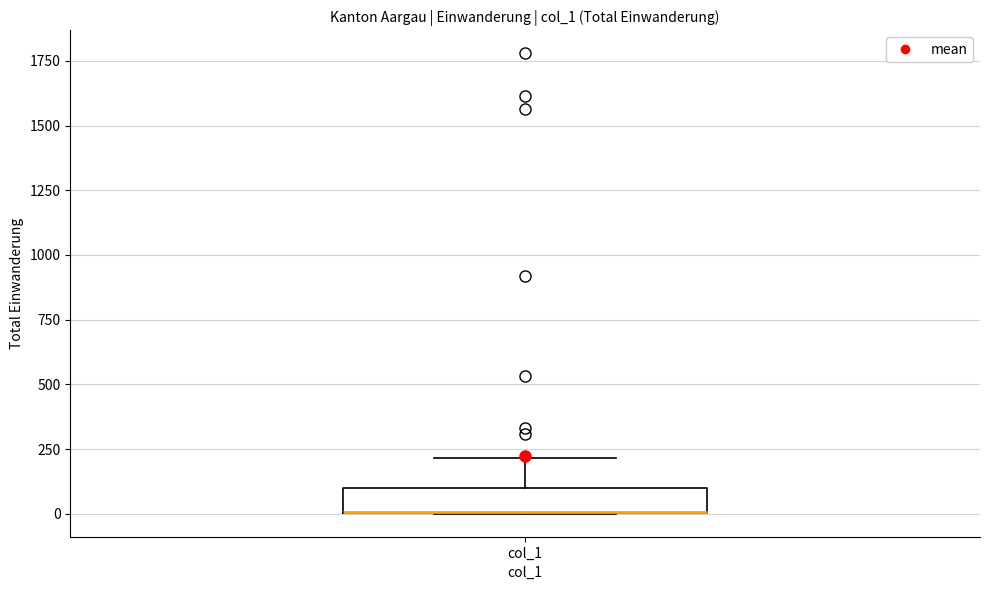

Read this box plot against the y-axis: the position of the median line, the range covered by the box, and the ends of both whiskers. The values are not printed on the chart, so give them approximately, as read against the axis.

median 0 (drawn on the box's lower edge), box 0 to 100, whiskers 0 to 200